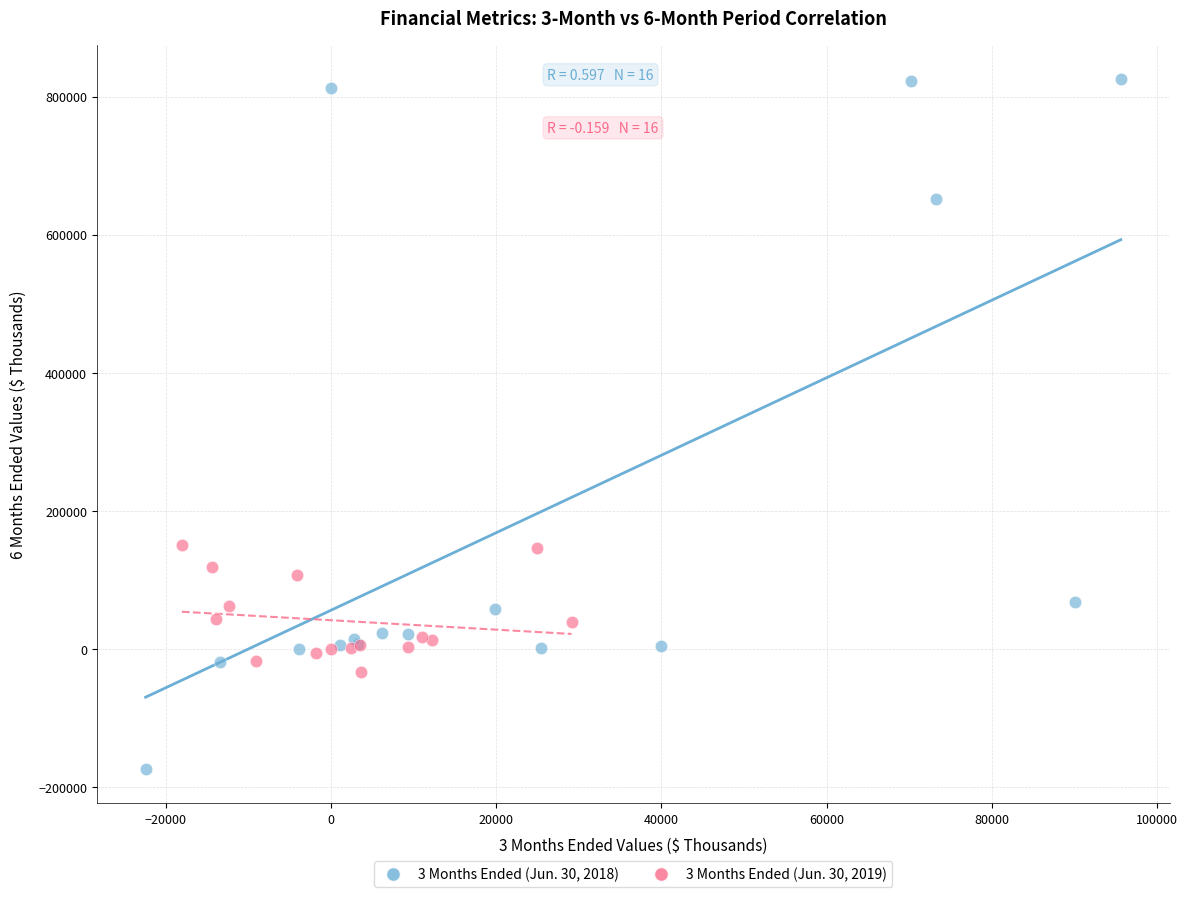

Which series contains the highest Y value?

3 Months Ended (Jun. 30, 2018)